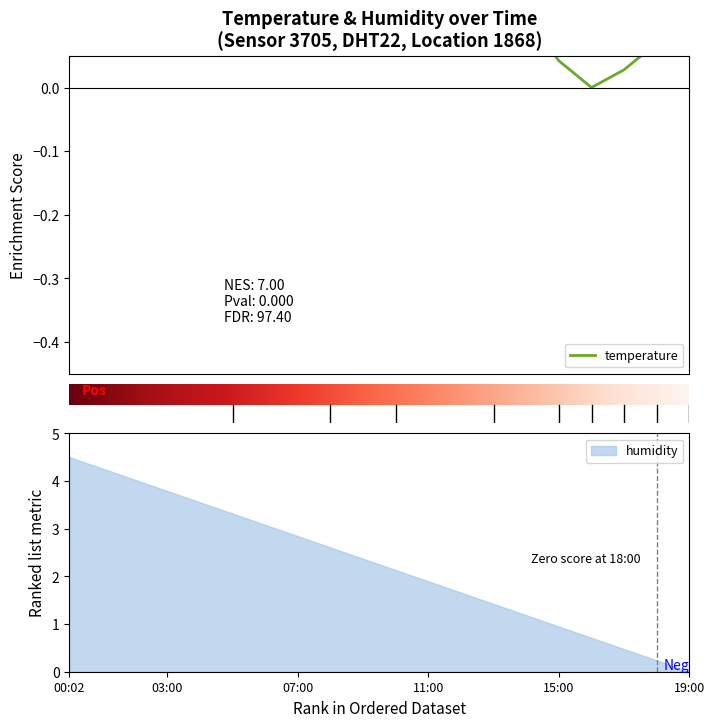

Where is the data nearest to the value 0?

16:00